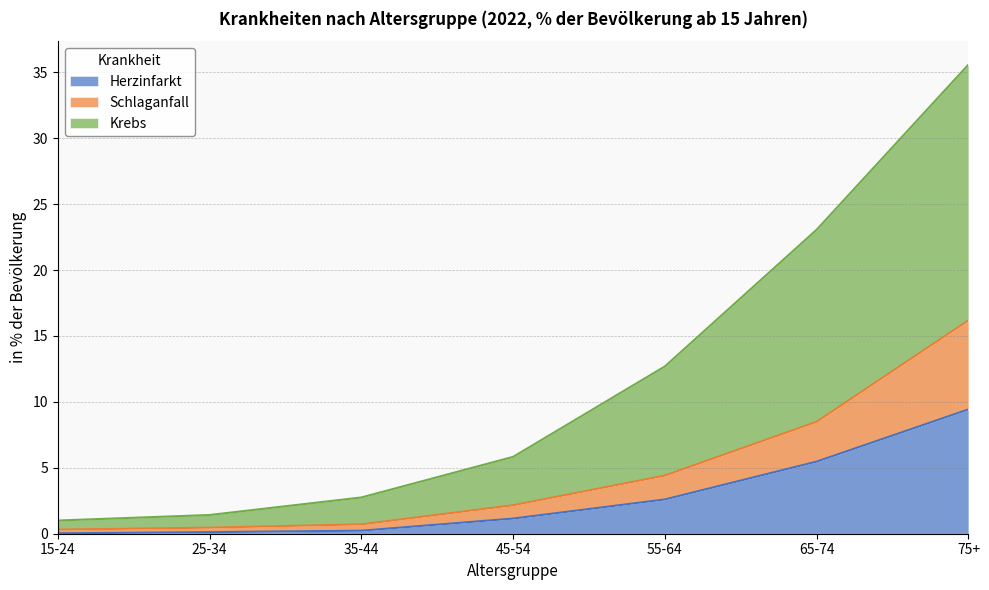

What is the total value across all series at 15-24?

1.0